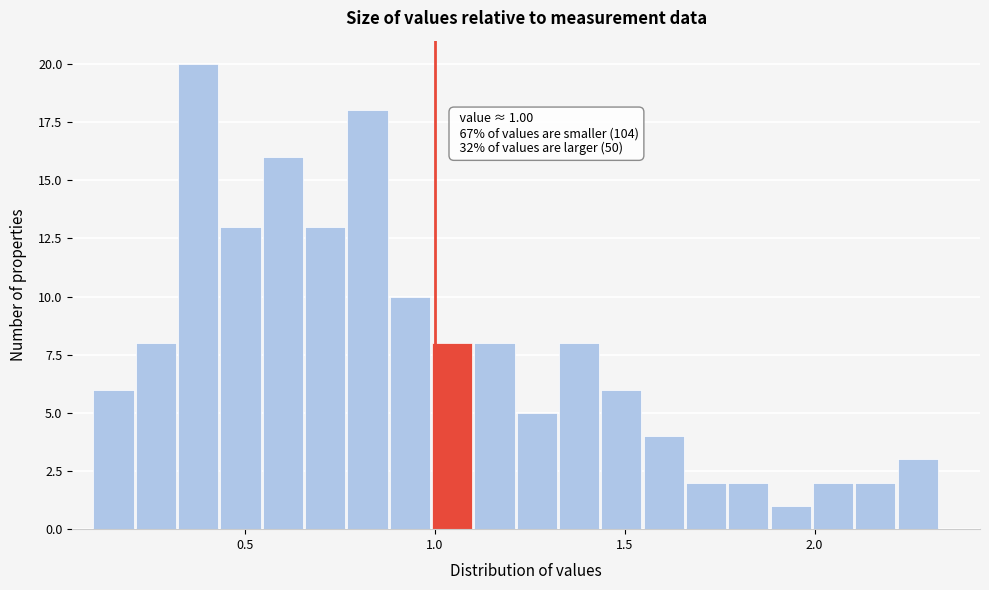

Read against the x-axis, roughly where is the centre of the tallest bar?

0.40